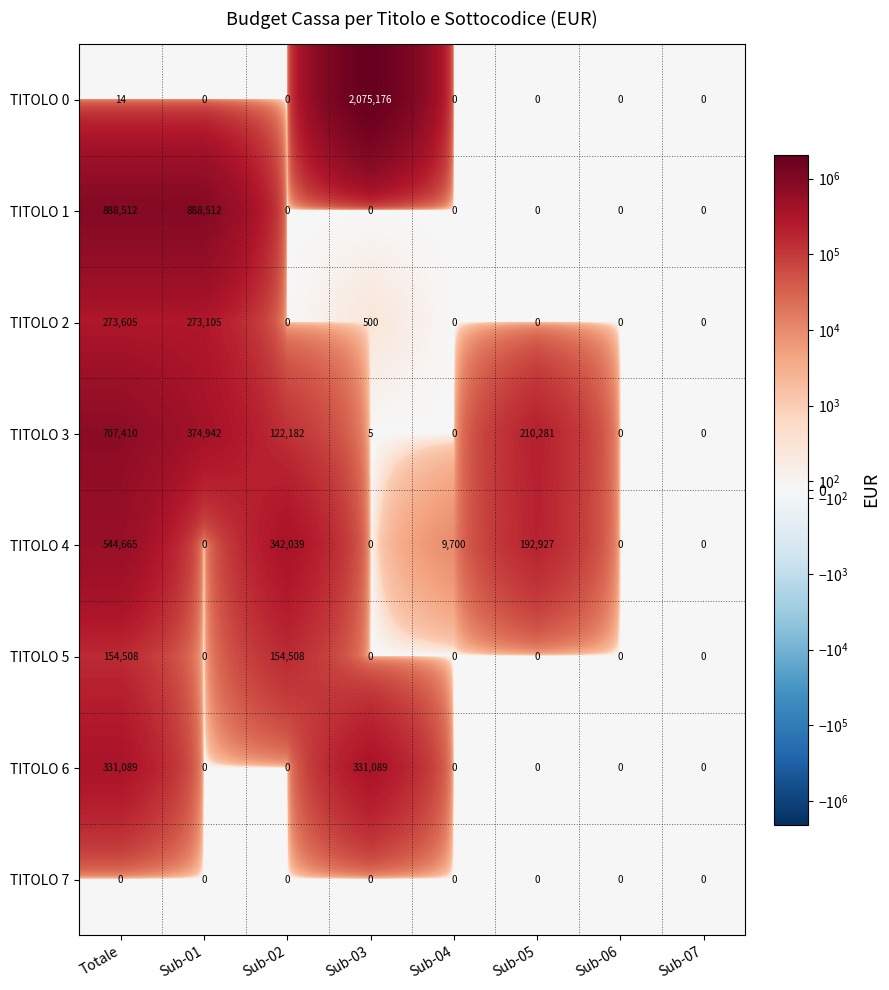

What is the total value across all series at Sub-03?

2406770